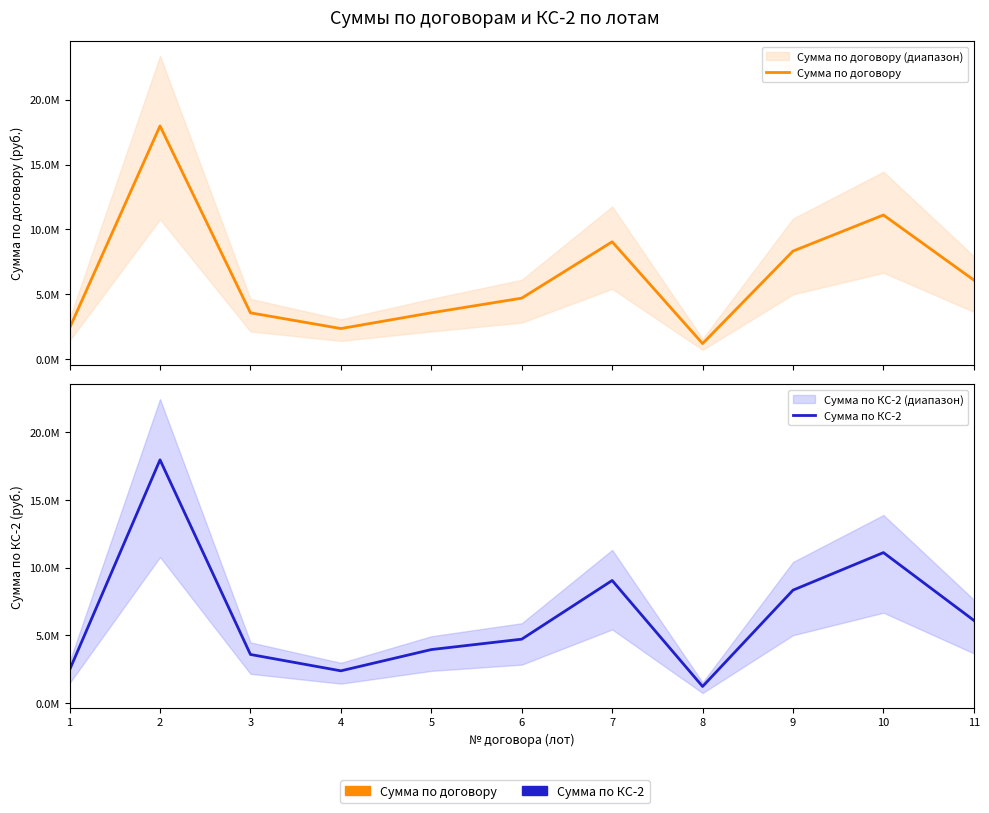

How many series are shown in this chart?

2